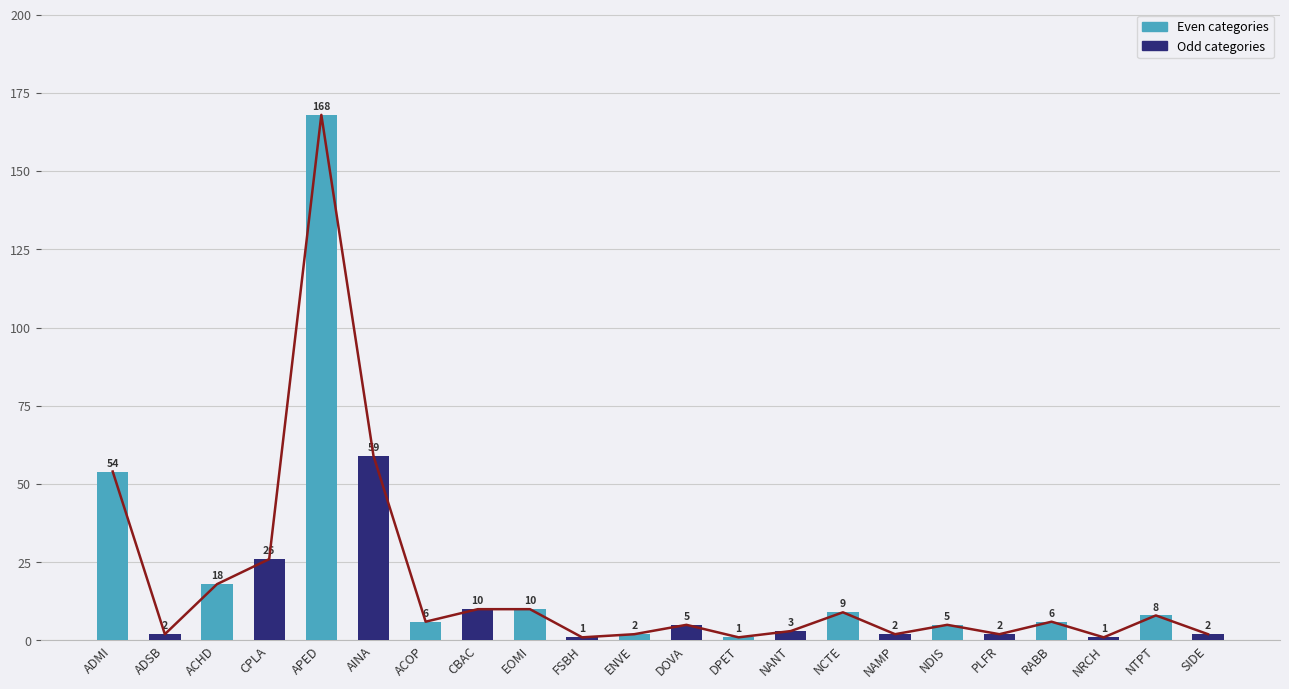

Rank the categories by value from lowest to highest.

FSBH, DPET, NRCH, ADSB, ENVE, NAMP, PLFR, SIDE, NANT, DOVA, NDIS, ACOP, RABB, NTPT, NCTE, CBAC, EOMI, ACHD, CPLA, ADMI, AINA, APED